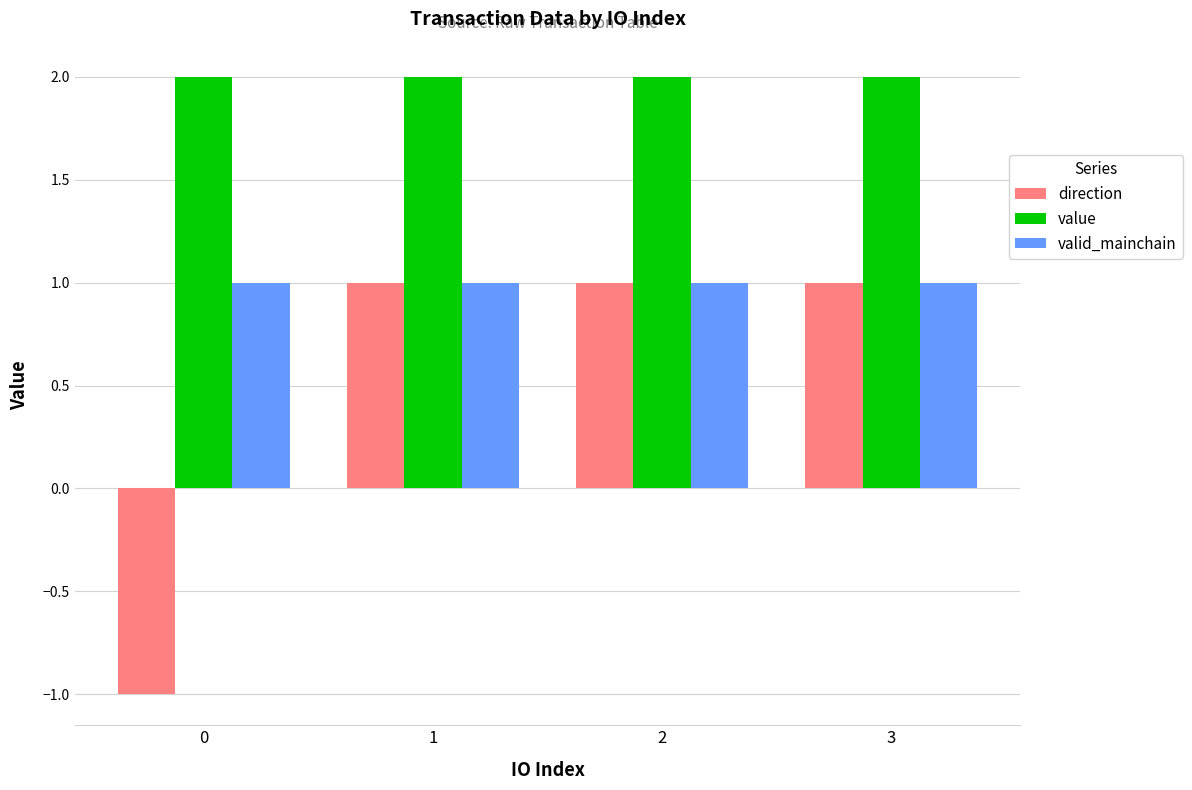

The value of direction at 3 is 1.0. True or false?

True